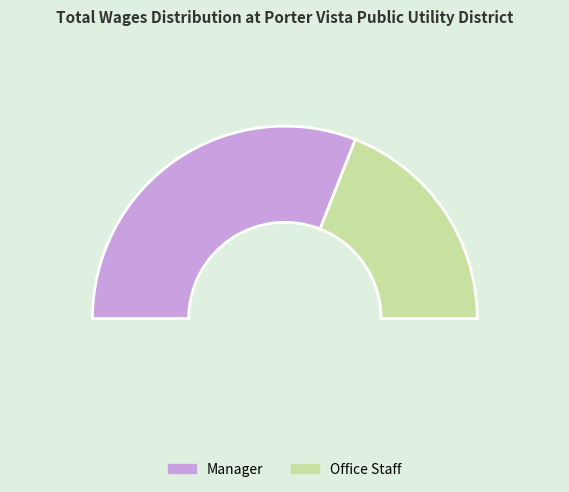

What is the change in value from Manager to Office Staff?

-28016